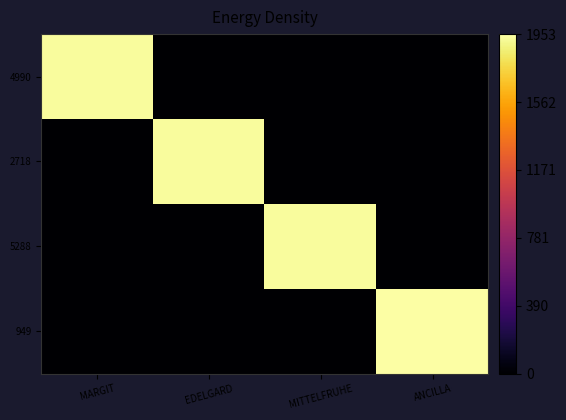

Reading left to right, transcribe all the data shown in this chart.

4990: MARGIT=1935	EDELGARD=0	MITTELFRUHE=0	ANCILLA=0
2718: MARGIT=0	EDELGARD=1936	MITTELFRUHE=0	ANCILLA=0
5288: MARGIT=0	EDELGARD=0	MITTELFRUHE=1933	ANCILLA=0
949: MARGIT=0	EDELGARD=0	MITTELFRUHE=0	ANCILLA=1953